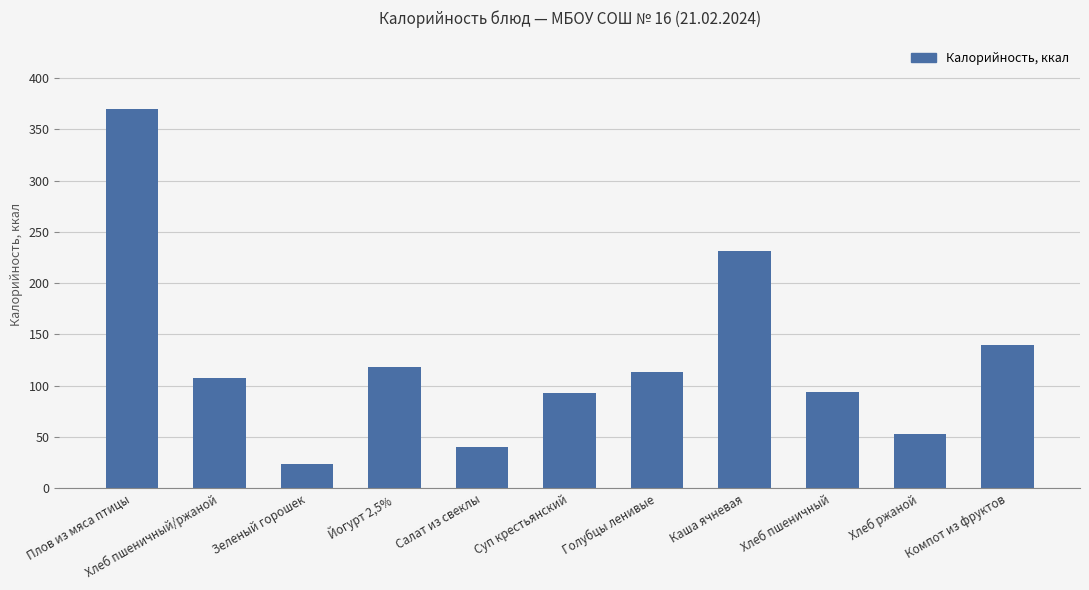

Where is the data nearest to the value 197?

Каша ячневая